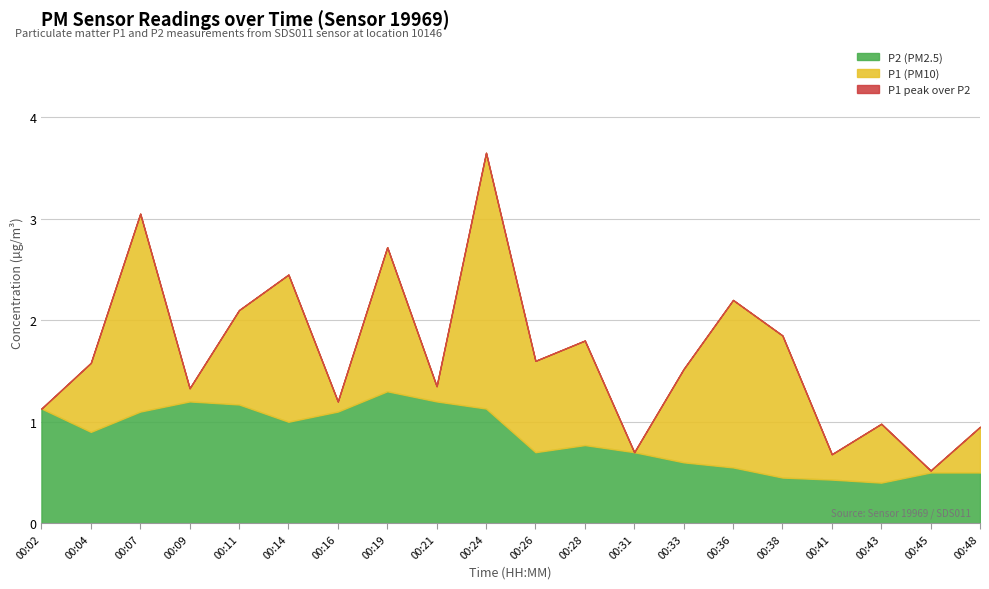

At which label does P2 (PM2.5) reach its peak?

00:19